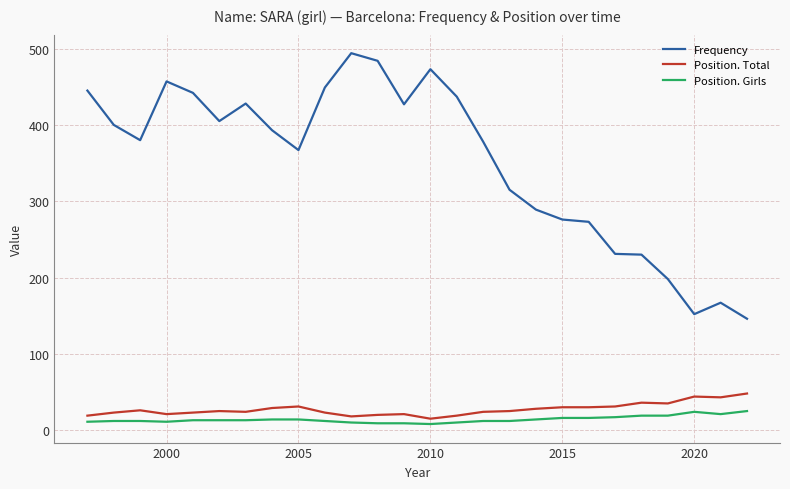

Rank the series by their maximum value, from lowest to highest.

Position. Girls, Position. Total, Frequency